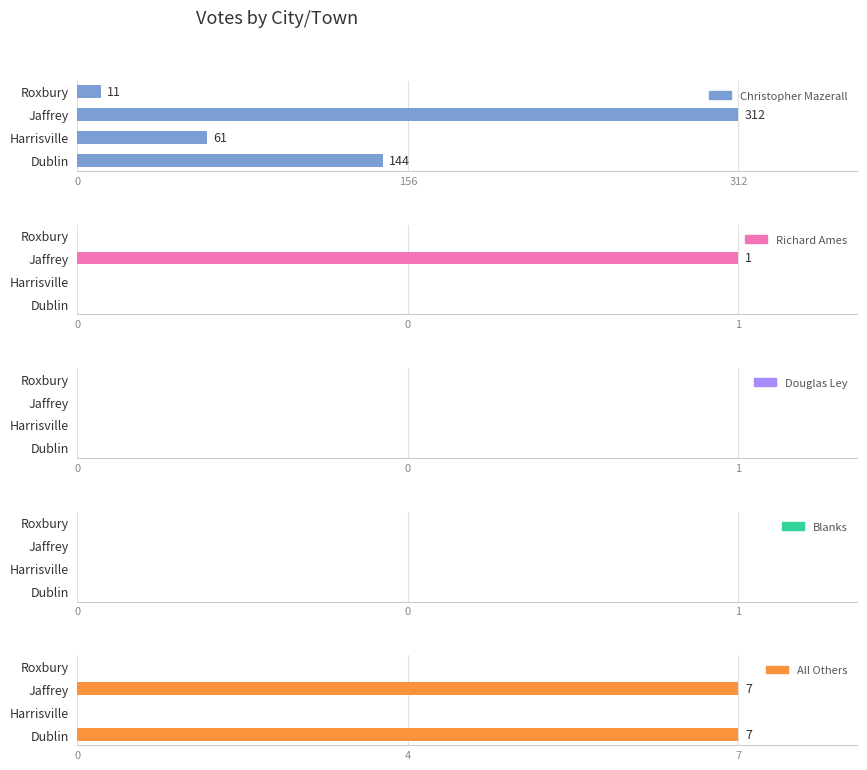

True or false: Richard Ames has a value of 1.5 at Jaffrey.

False